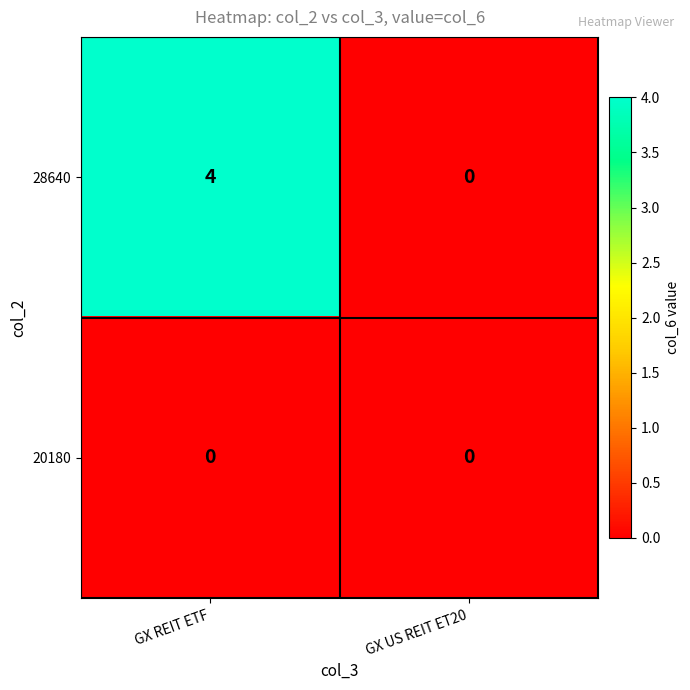

Reading left to right, what are all the values shown in this chart?

28640: GX REIT ETF=4	GX US REIT ET20=0
20180: GX REIT ETF=0	GX US REIT ET20=0